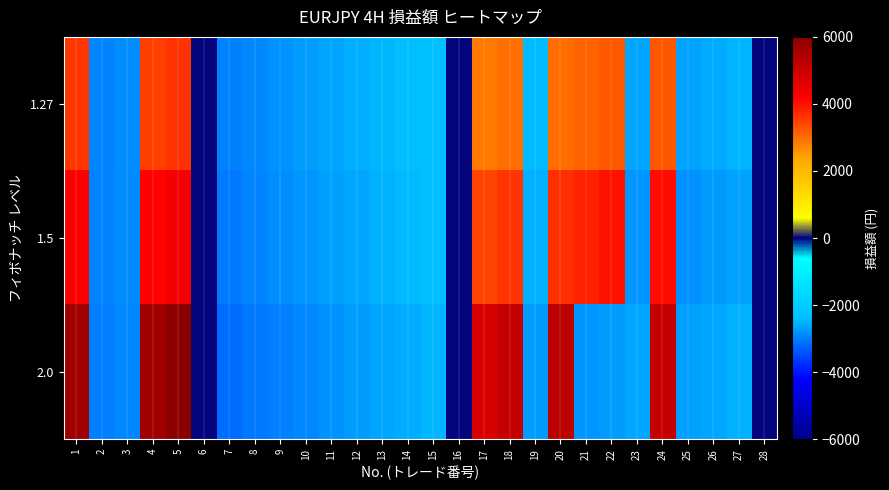

List the series in order of their peak value, highest first.

2.0, 1.5, 1.27